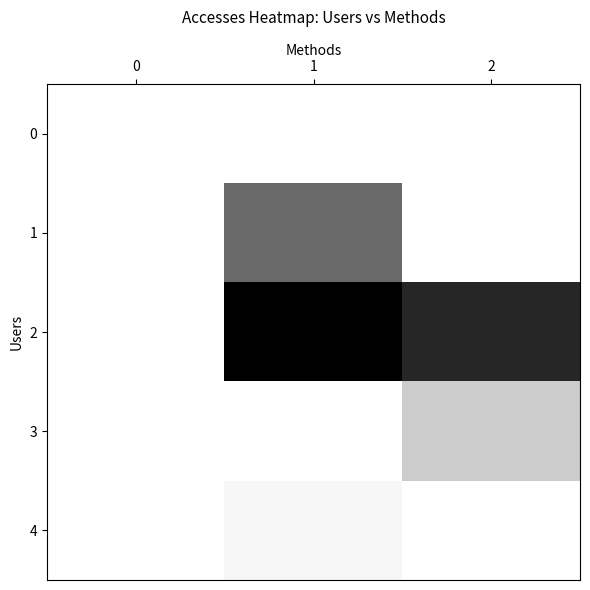

Which label corresponds to the largest value in the chart?

1